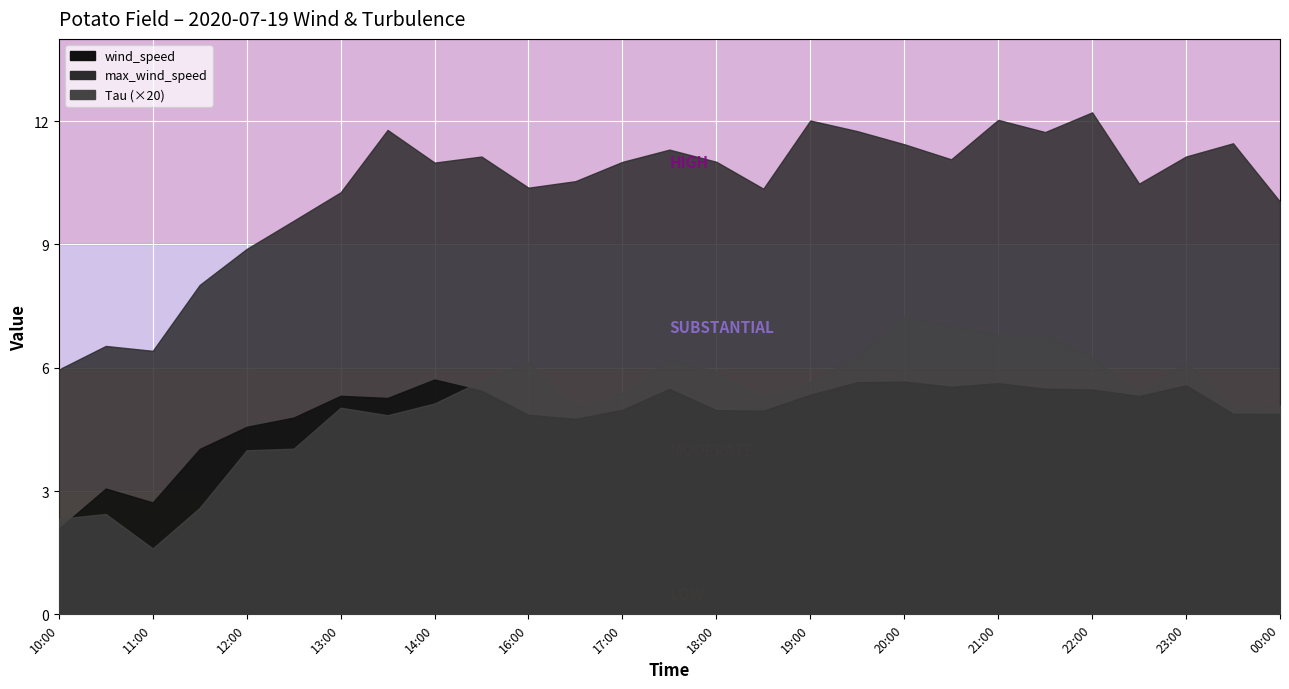

Which has a higher value, 13:00 or 12:00?

13:00